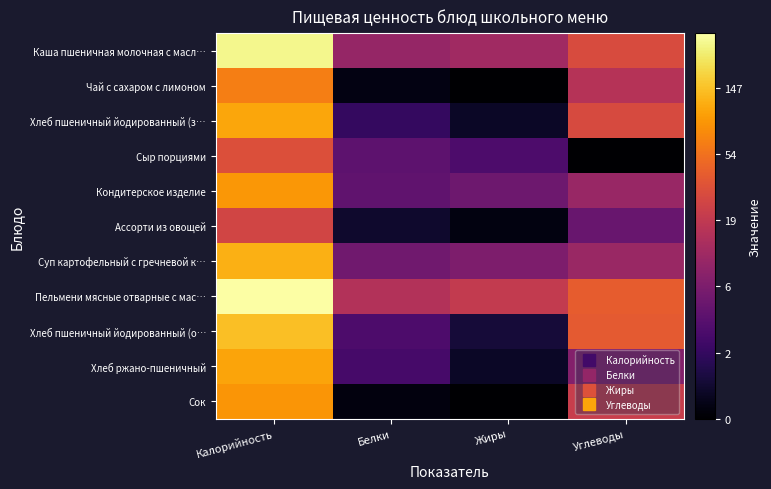

What is the spread (max minus min) of values at Углеводы?

3.7